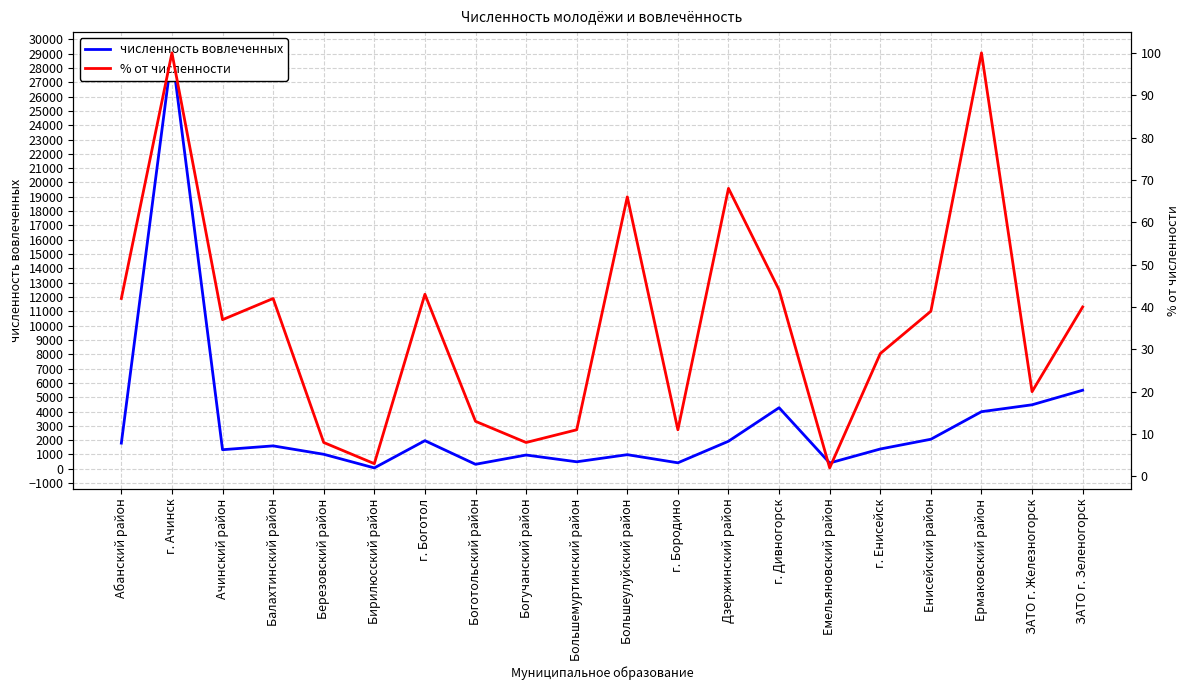

Reading left to right, list all the values displayed in this chart.

численность вовлеченных: Абанский район=1792	г. Ачинск=29053	Ачинский район=1332	Балахтинский район=1600	Березовский район=1013	Бирилюсский район=61	г. Боготол=1964	Боготольский район=314	Богучанский район=961	Большемуртинский район=489	Большеулуйский район=985	г. Бородино=418	Дзержинский район=1924	г. Дивногорск=4265	Емельяновский район=405	г. Енисейск=1382	Енисейский район=2063	Ермаковский район=3988	ЗАТО г. Железногорск=4470	ЗАТО г. Зеленогорск=5487
% от численности: Абанский район=42	г. Ачинск=100	Ачинский район=37	Балахтинский район=42	Березовский район=8	Бирилюсский район=3	г. Боготол=43	Боготольский район=13	Богучанский район=8	Большемуртинский район=11	Большеулуйский район=66	г. Бородино=11	Дзержинский район=68	г. Дивногорск=44	Емельяновский район=2	г. Енисейск=29	Енисейский район=39	Ермаковский район=100	ЗАТО г. Железногорск=20	ЗАТО г. Зеленогорск=40